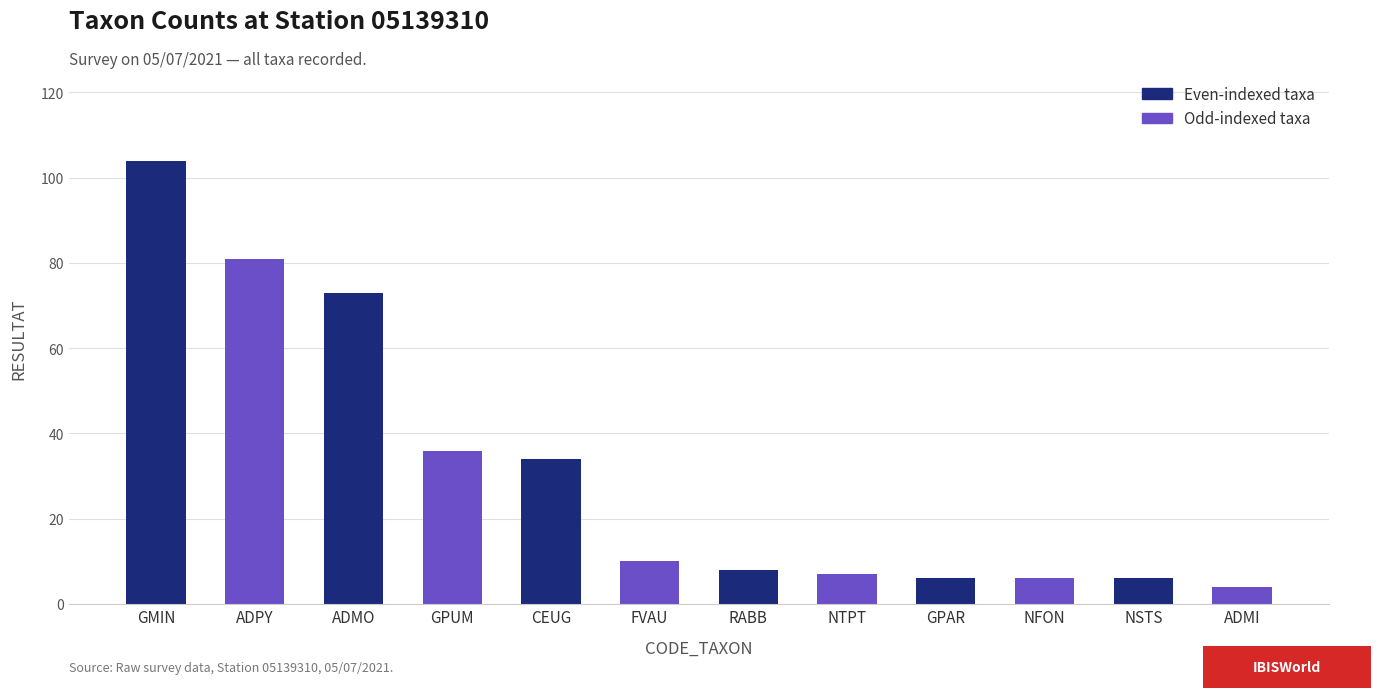

Reading left to right, what are all the values shown in this chart?

104	81	73	36	34	10	8	7	6	6	6	4